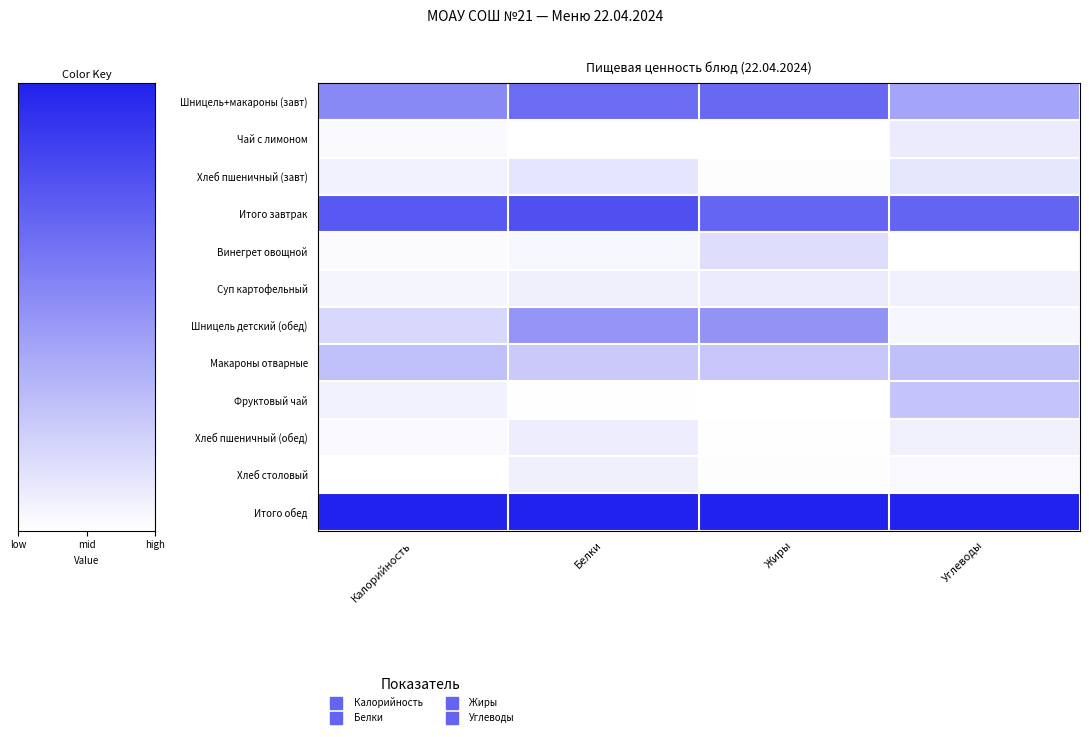

Reading left to right, extract all data points from this chart.

Шницель+макароны (завт): Калорийность=0.5	Белки=0.7	Жиры=0.7	Углеводы=0.4
Чай с лимоном: Калорийность=0.0	Белки=0.0	Жиры=0.0	Углеводы=0.1
Хлеб пшеничный (завт): Калорийность=0.1	Белки=0.1	Жиры=0.0	Углеводы=0.1
Итого завтрак: Калорийность=0.8	Белки=0.8	Жиры=0.7	Углеводы=0.7
Винегрет овощной: Калорийность=0.0	Белки=0.0	Жиры=0.2	Углеводы=0.0
Суп картофельный: Калорийность=0.0	Белки=0.1	Жиры=0.1	Углеводы=0.1
Шницель детский (обед): Калорийность=0.2	Белки=0.5	Жиры=0.5	Углеводы=0.0
Макароны отварные: Калорийность=0.3	Белки=0.2	Жиры=0.3	Углеводы=0.3
Фруктовый чай: Калорийность=0.1	Белки=0.0	Жиры=0.0	Углеводы=0.3
Хлеб пшеничный (обед): Калорийность=0.0	Белки=0.1	Жиры=0.0	Углеводы=0.1
Хлеб столовый: Калорийность=0.0	Белки=0.1	Жиры=0.0	Углеводы=0.0
Итого обед: Калорийность=1.0	Белки=1.0	Жиры=1.0	Углеводы=1.0